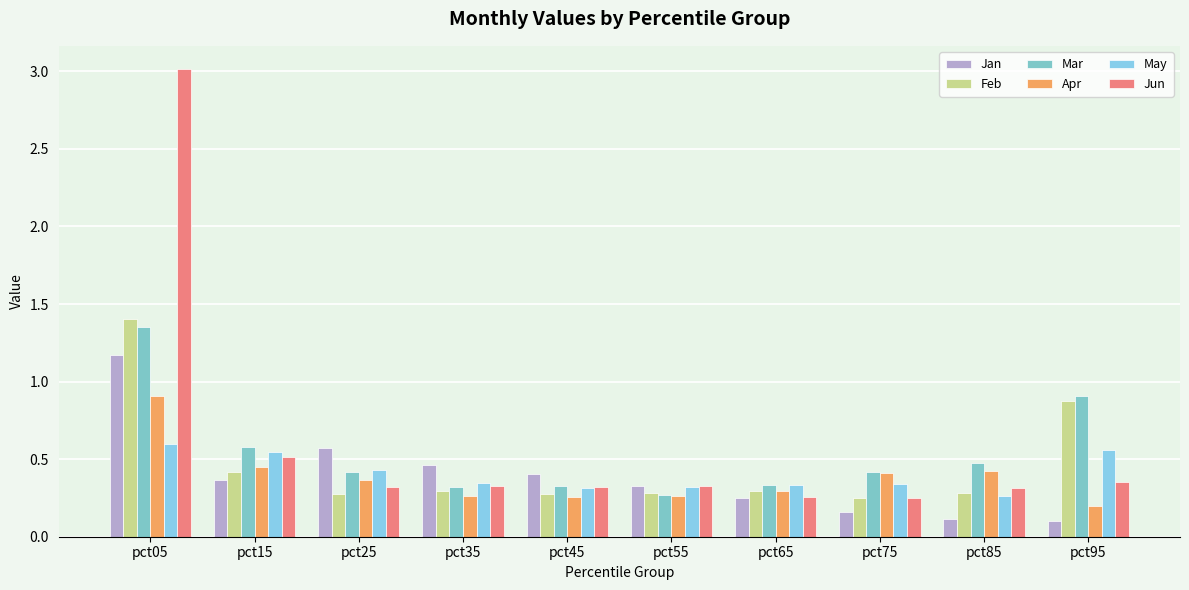

Reading left to right, transcribe all the data shown in this chart.

Jan: 1.2	0.4	0.6	0.5	0.4	0.3	0.2	0.2	0.1	0.1
Feb: 1.4	0.4	0.3	0.3	0.3	0.3	0.3	0.3	0.3	0.9
Mar: 1.4	0.6	0.4	0.3	0.3	0.3	0.3	0.4	0.5	0.9
Apr: 0.9	0.4	0.4	0.3	0.3	0.3	0.3	0.4	0.4	0.2
May: 0.6	0.5	0.4	0.3	0.3	0.3	0.3	0.3	0.3	0.6
Jun: 3.0	0.5	0.3	0.3	0.3	0.3	0.3	0.3	0.3	0.3